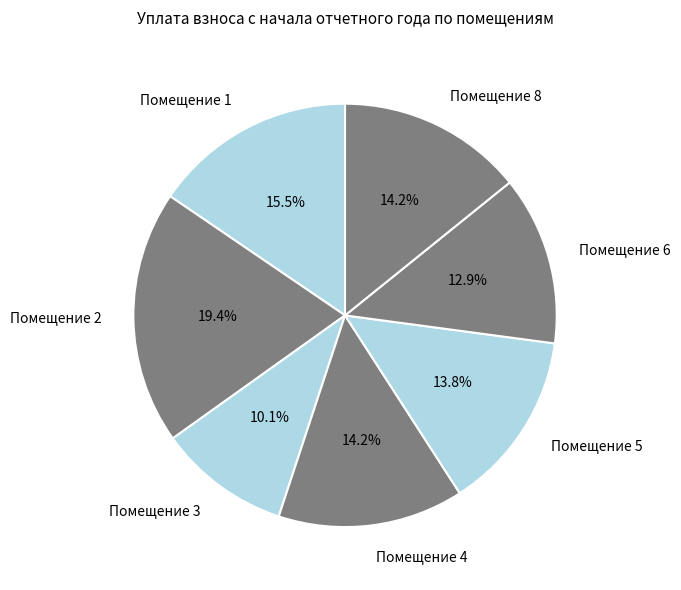

How many slices are in this pie chart?

7